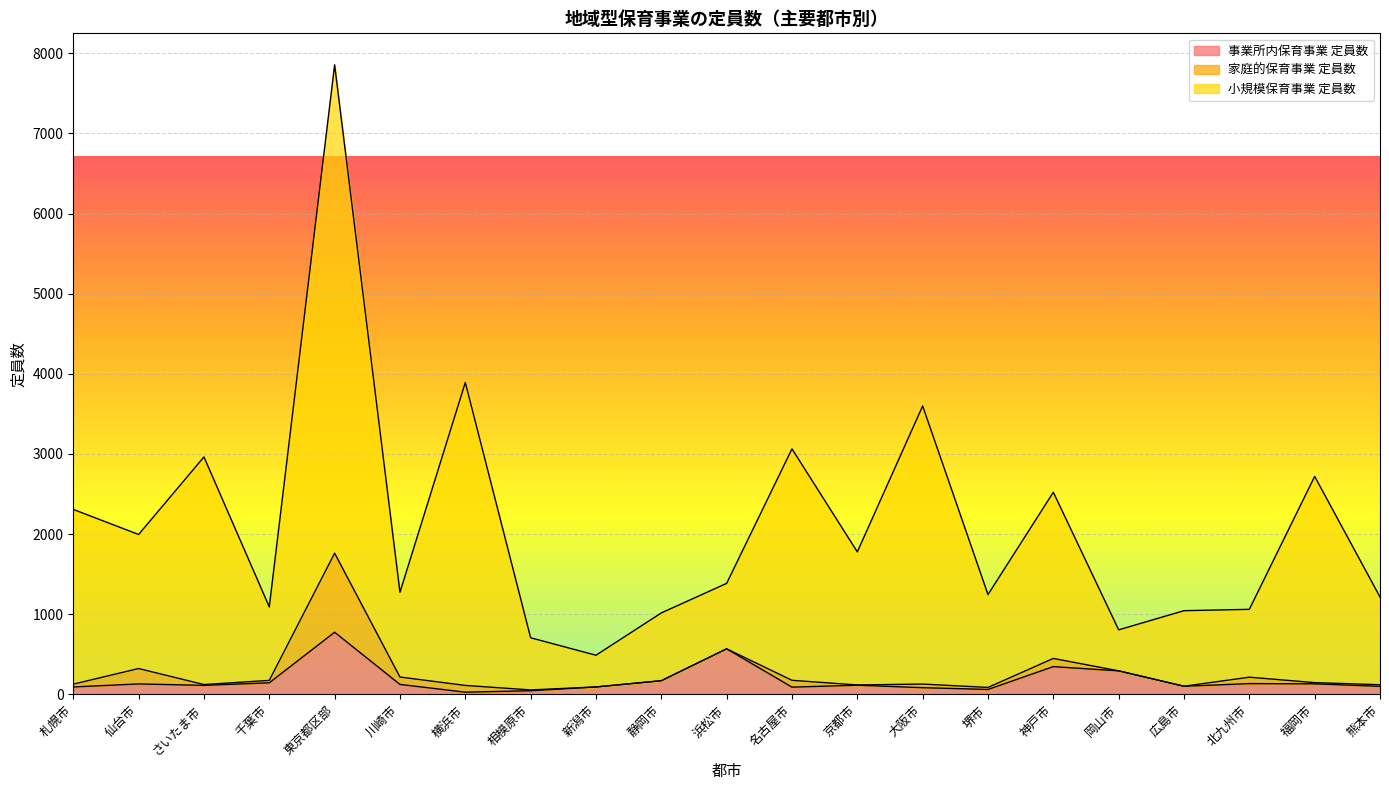

How many data points in 事業所内保育事業 定員数 are above 114?

10